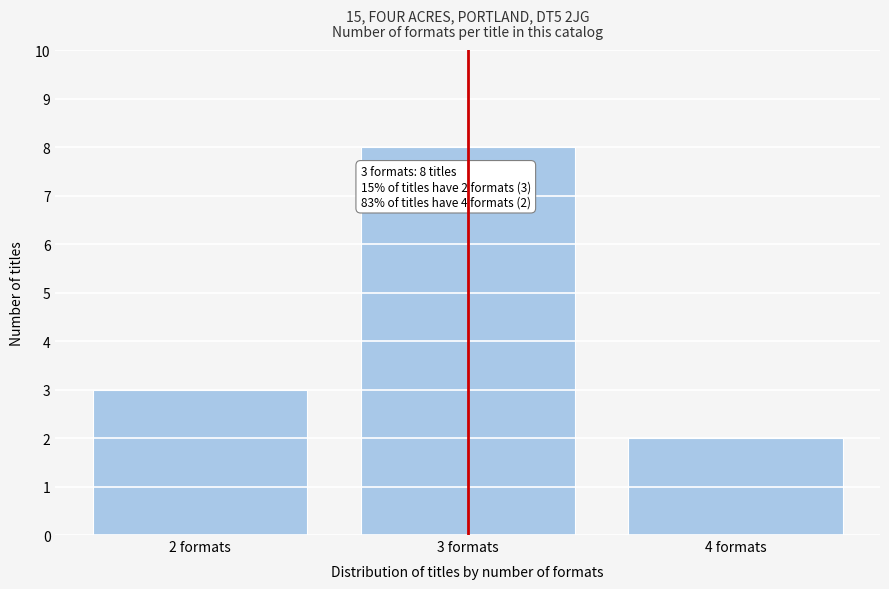

Reading right to left, extract all data points from this chart.

2	8	3